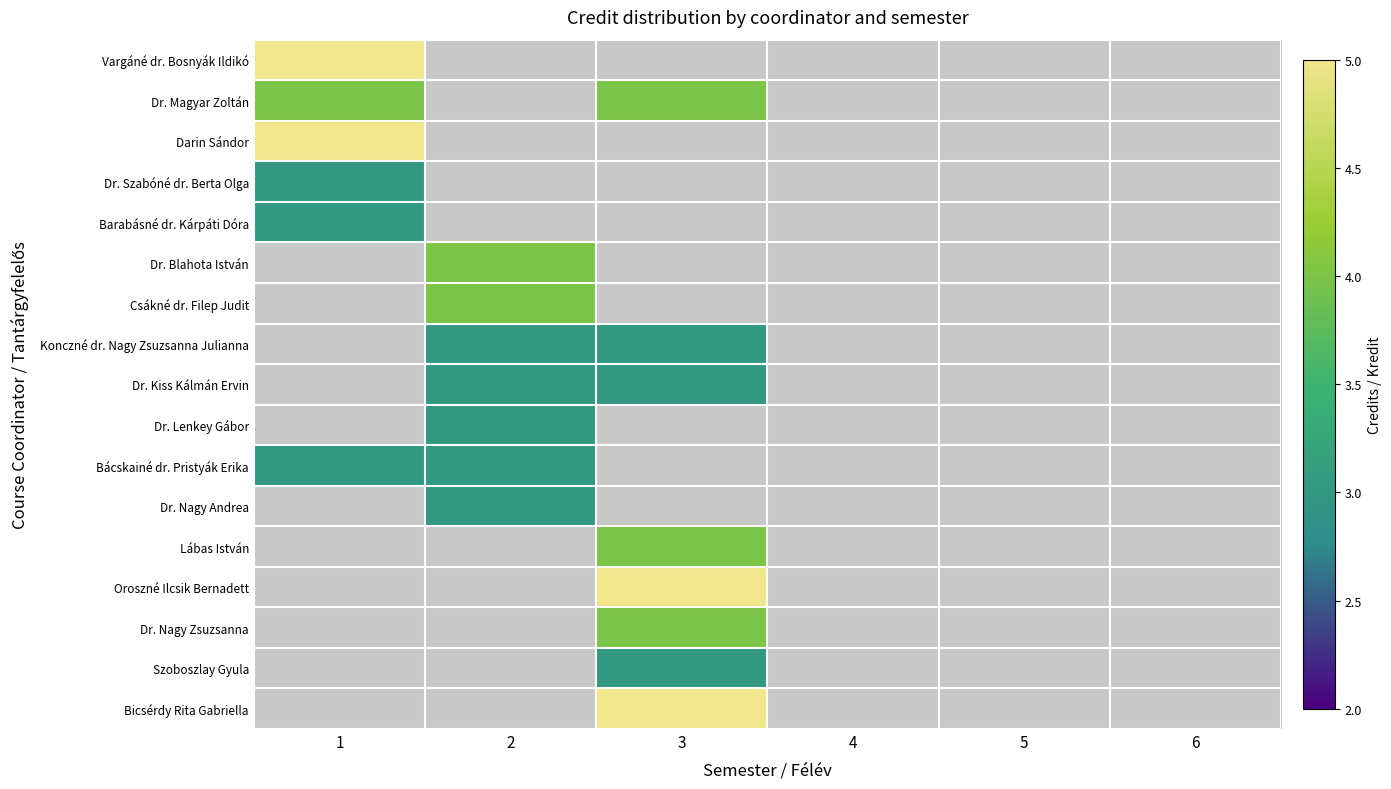

Which label corresponds to the largest value in the chart?

1